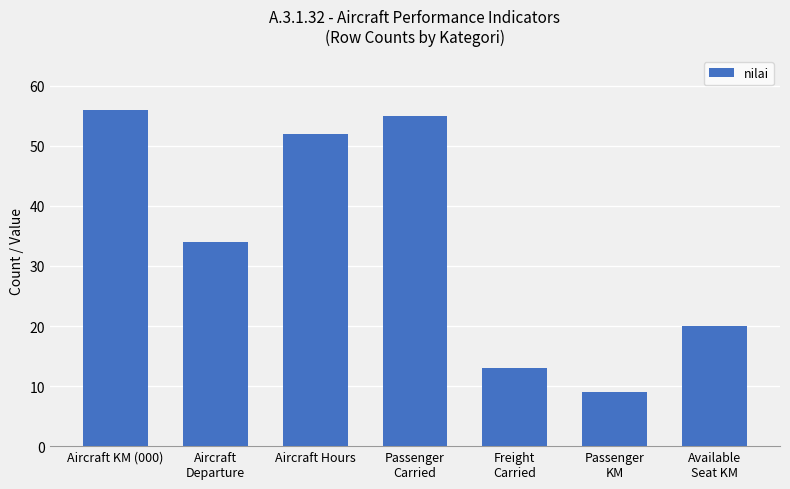

Is it true that the value at Freight
Carried is 13?

True